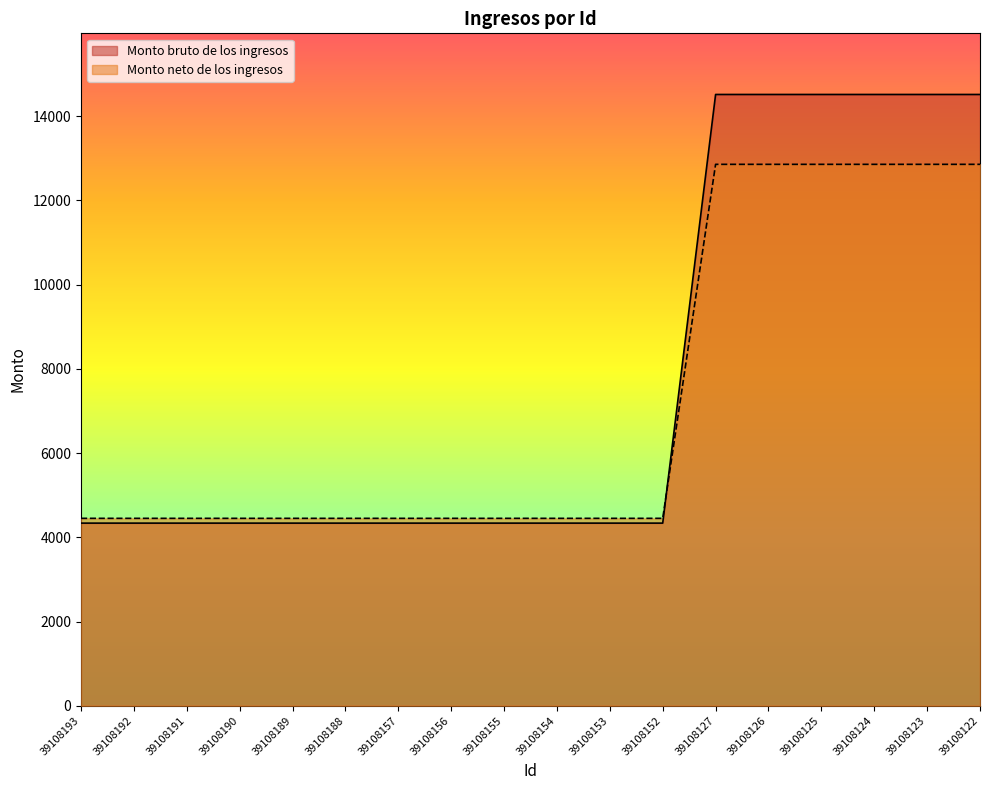

What is the total value across all series at 39108123?

27369.0